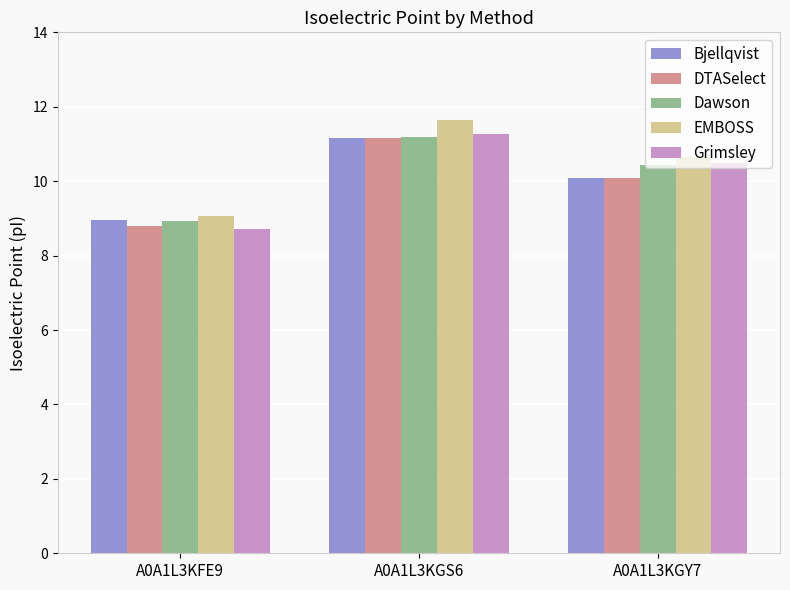

What position from the right is A0A1L3KFE9?

3